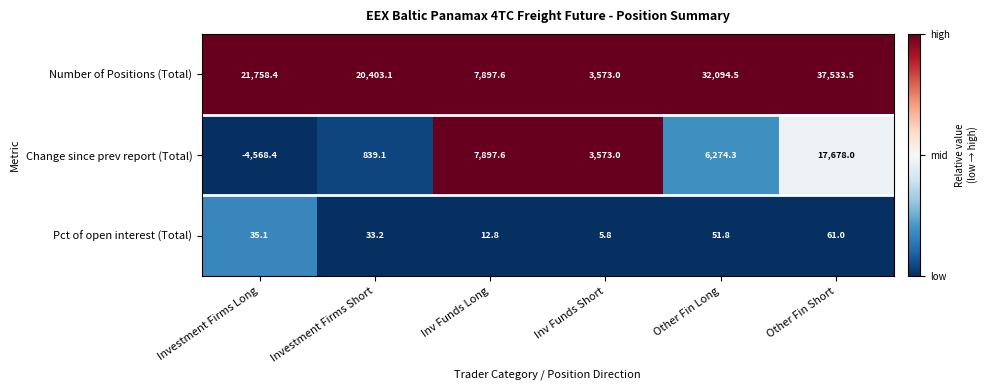

Reading left to right, list all the values displayed in this chart.

Number of Positions (Total): 21758.4	20403.1	7897.6	3573.0	32094.5	37533.5
Change since prev report (Total): -4568.4	839.1	7897.6	3573.0	6274.3	17678.0
Pct of open interest (Total): 35.1	33.2	12.8	5.8	51.8	61.0